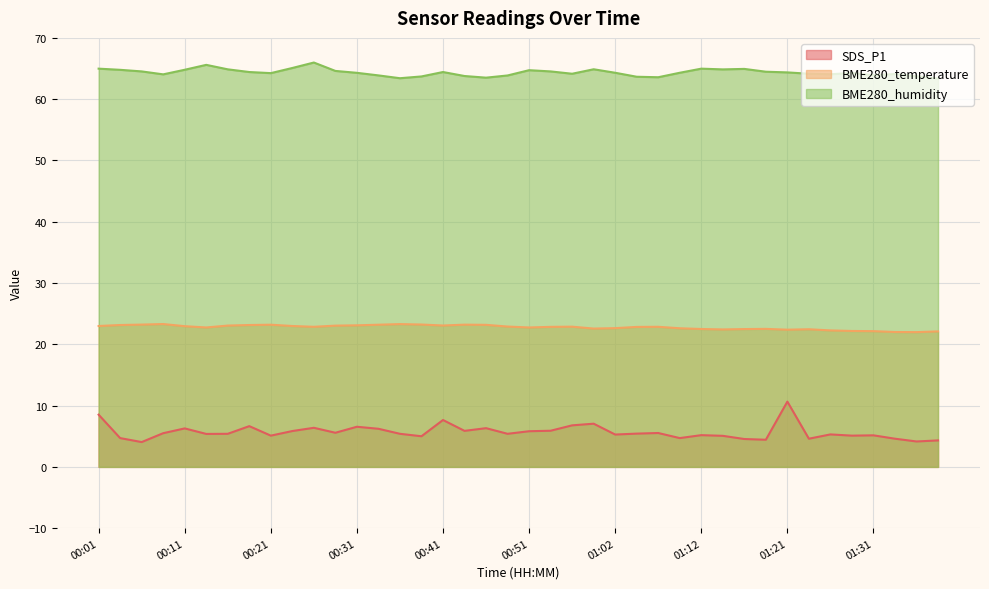

Rank the series at 01:07 from highest to lowest value.

BME280_humidity, BME280_temperature, SDS_P1